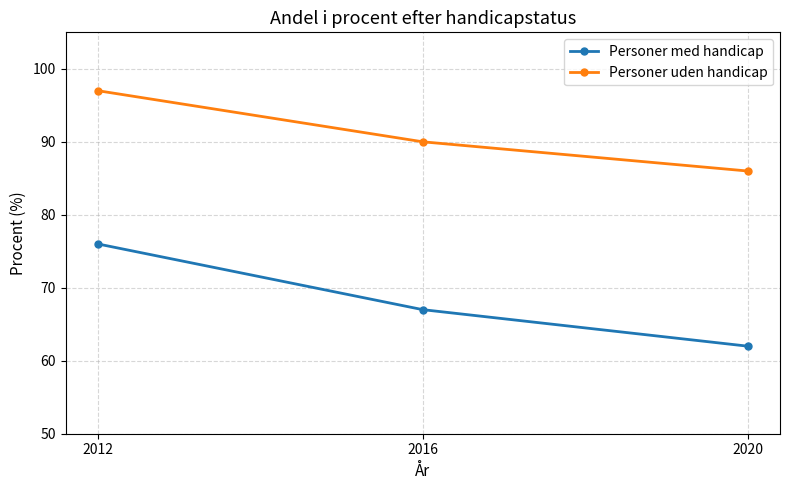

What is the total value across all series at 2020?

148